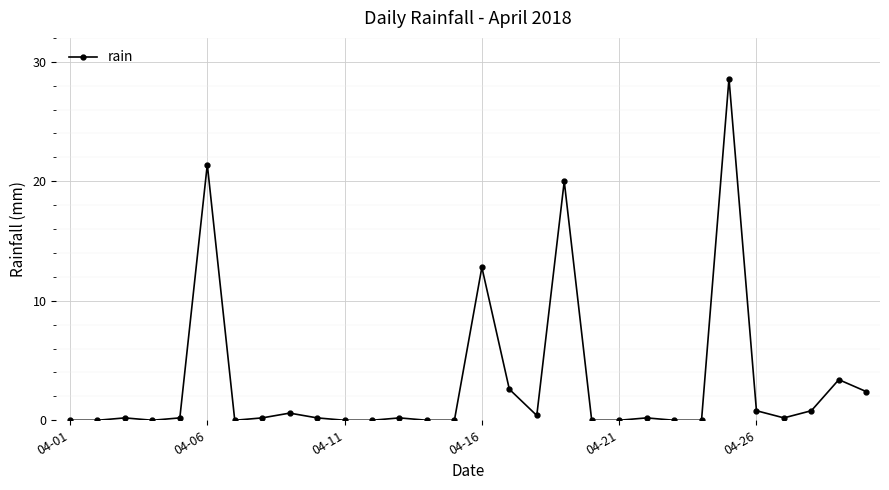

True or false: there are more than 0 points higher than both neighbors.

True